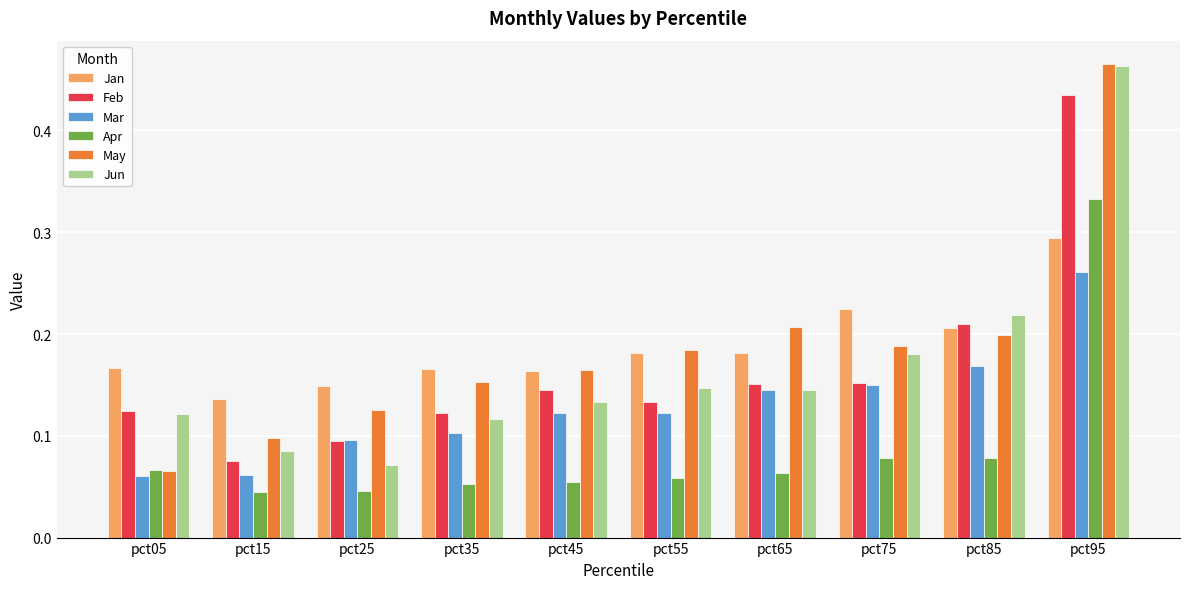

At which label does May reach its peak?

pct95